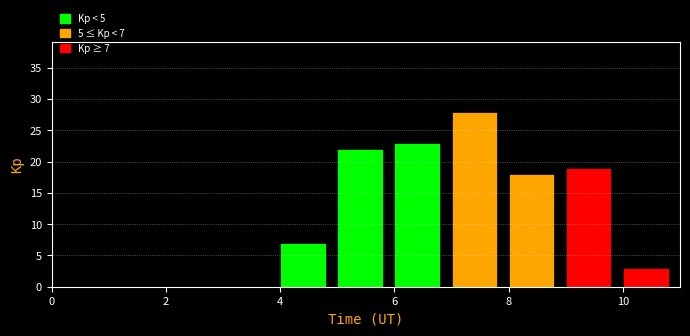

Which range on the x-axis has the tallest bar?

7 to 8